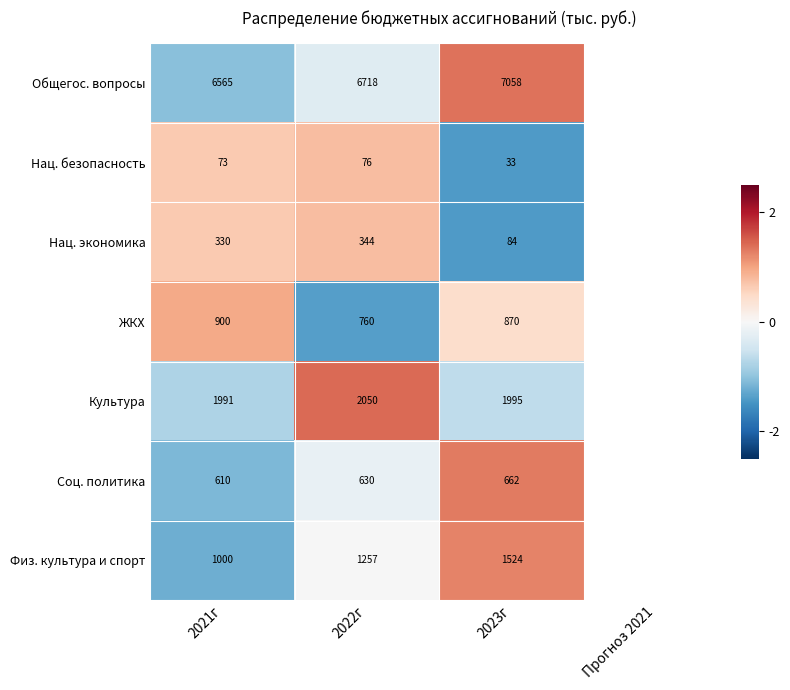

Is the value of Нац. экономика at 2021г greater than the value of Нац. безопасность at 2021г?

Yes